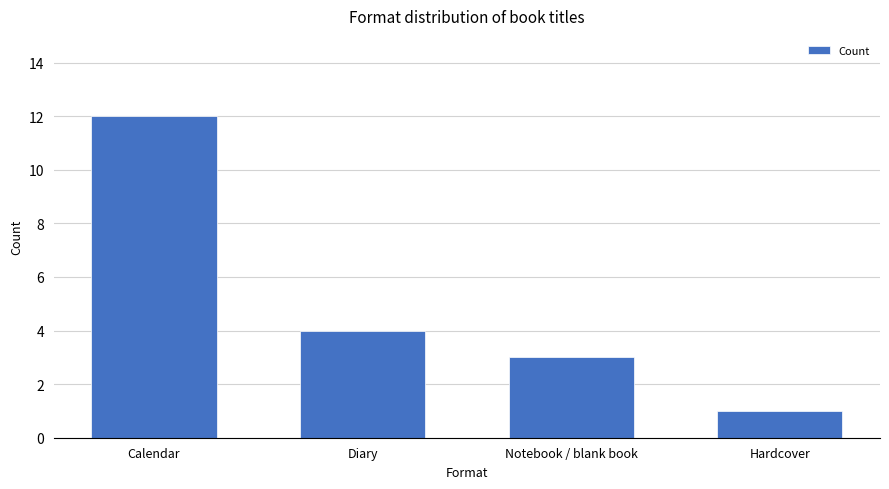

Where is the data nearest to the value 6?

Diary